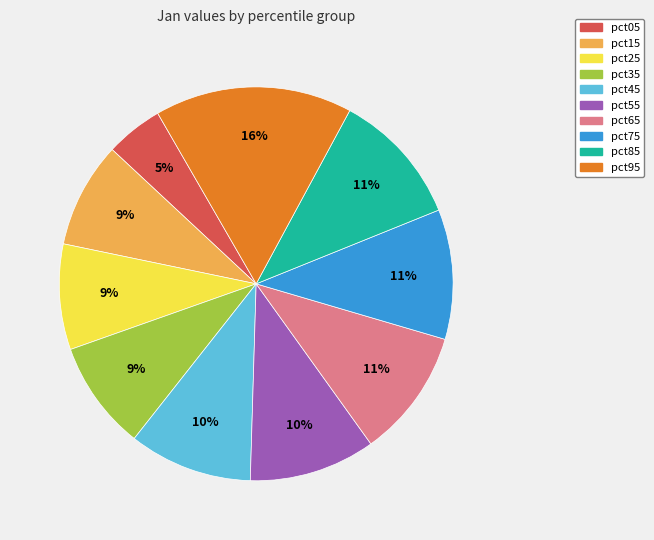

Count the number of slices in the pie.

10